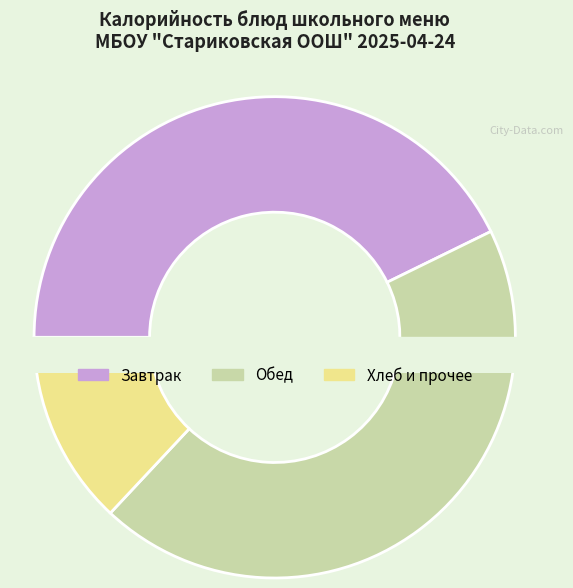

Does Хлеб пшеничный account for over 50% of the chart?

No